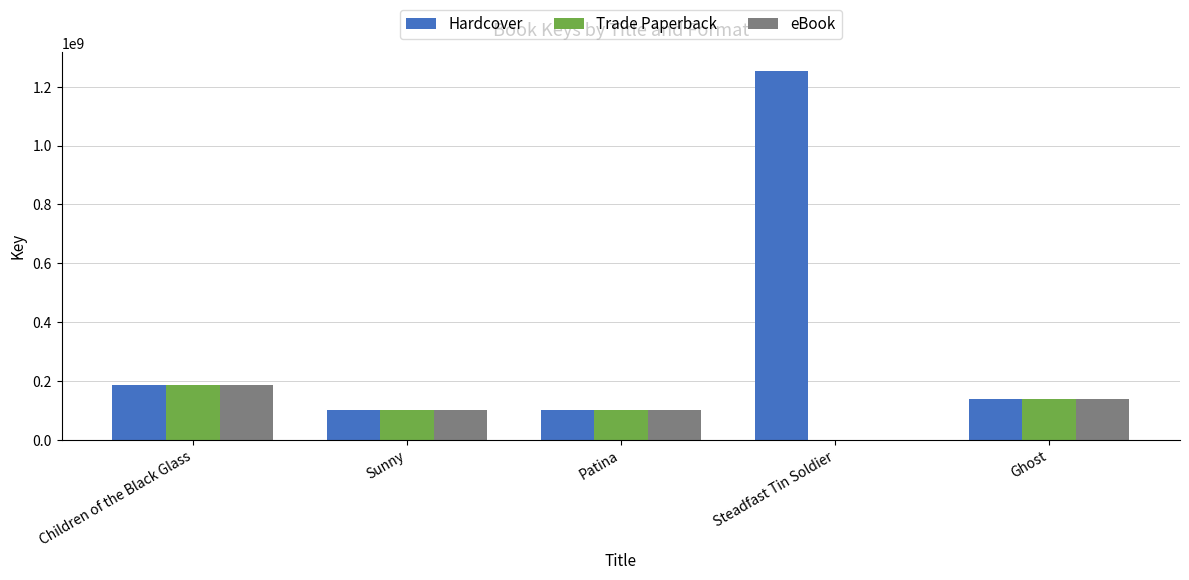

What is the average value of the eBook series?

105423628